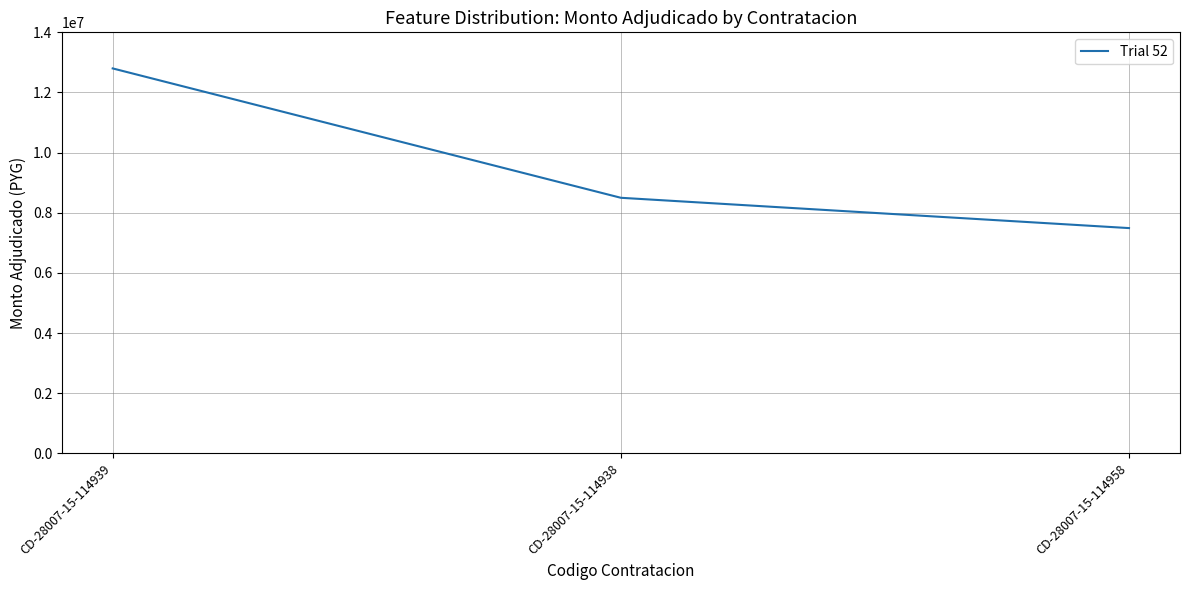

Does the chart display data point markers on the line(s)?

No